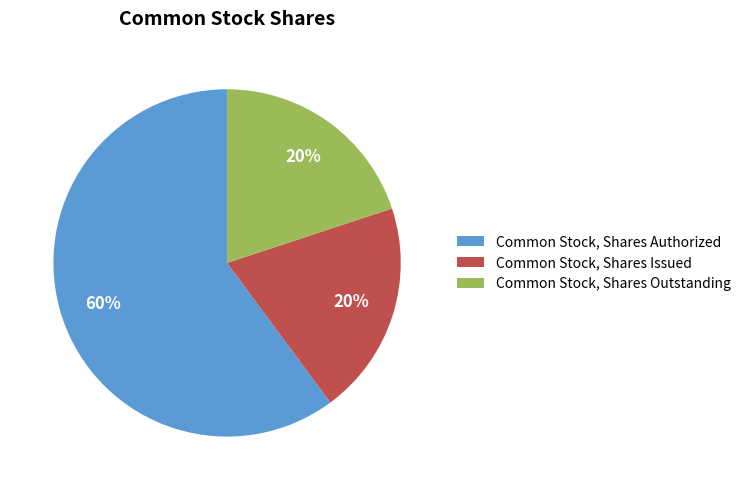

Between Common Stock, Shares Issued and Common Stock, Shares Authorized, which is larger?

Common Stock, Shares Authorized